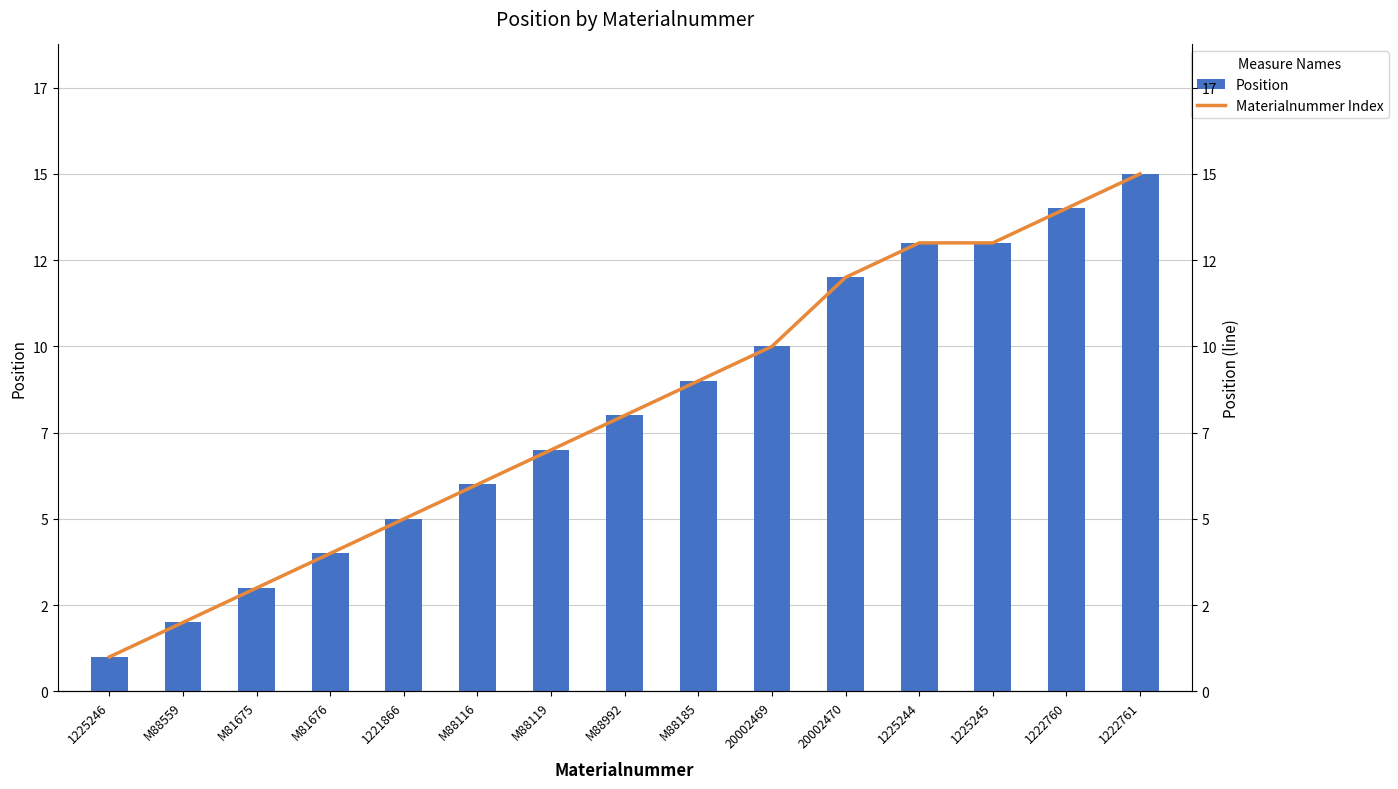

At M88119, list the series in order from smallest to largest.

Position, Materialnummer Index